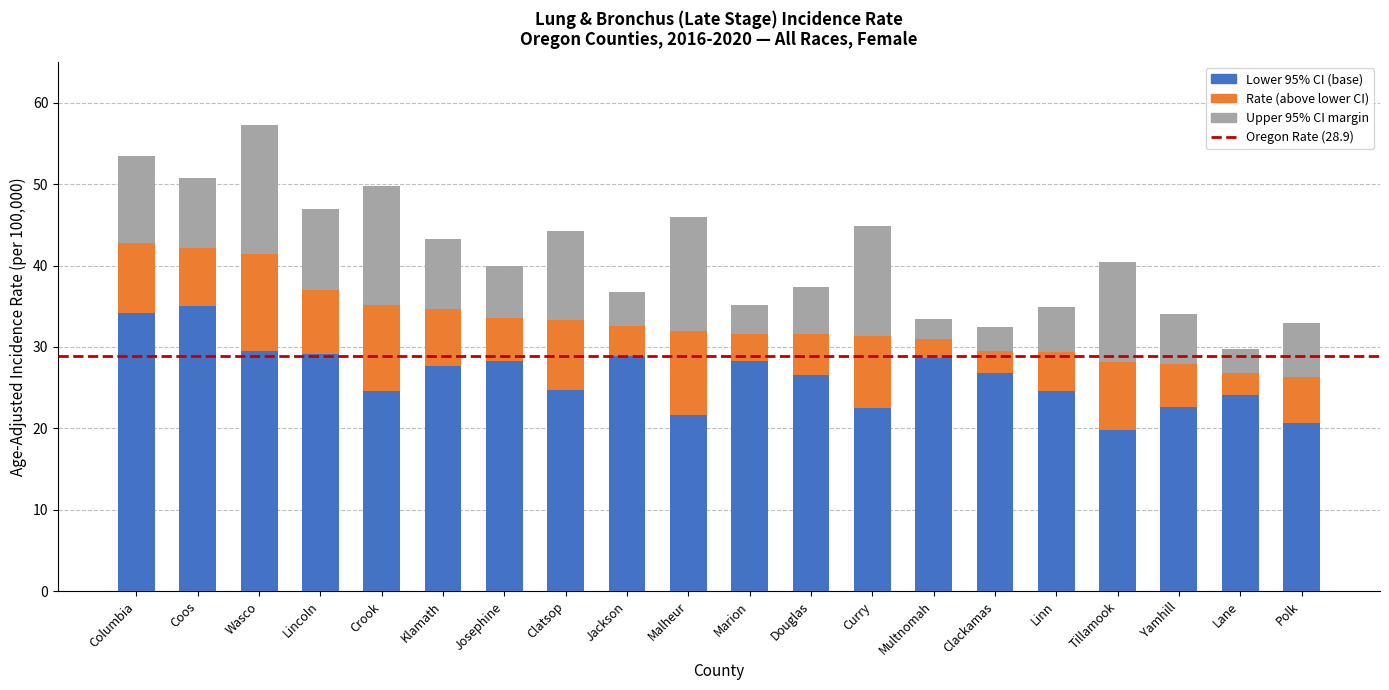

What is the total value across all series at Multnomah?

33.4